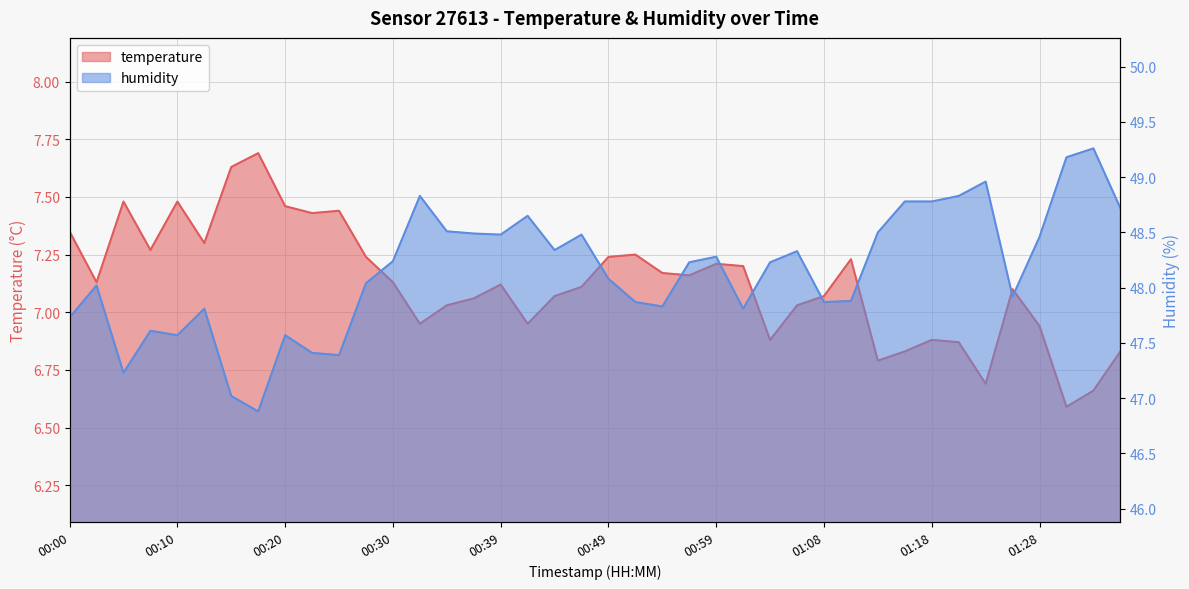

What is the total value across all series at 01:01?

55.0